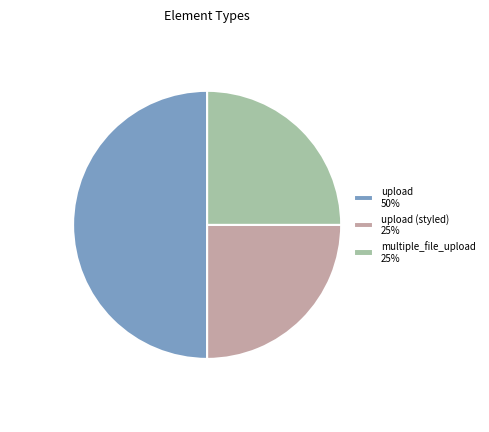

Which category has the biggest portion of the pie?

upload 50%